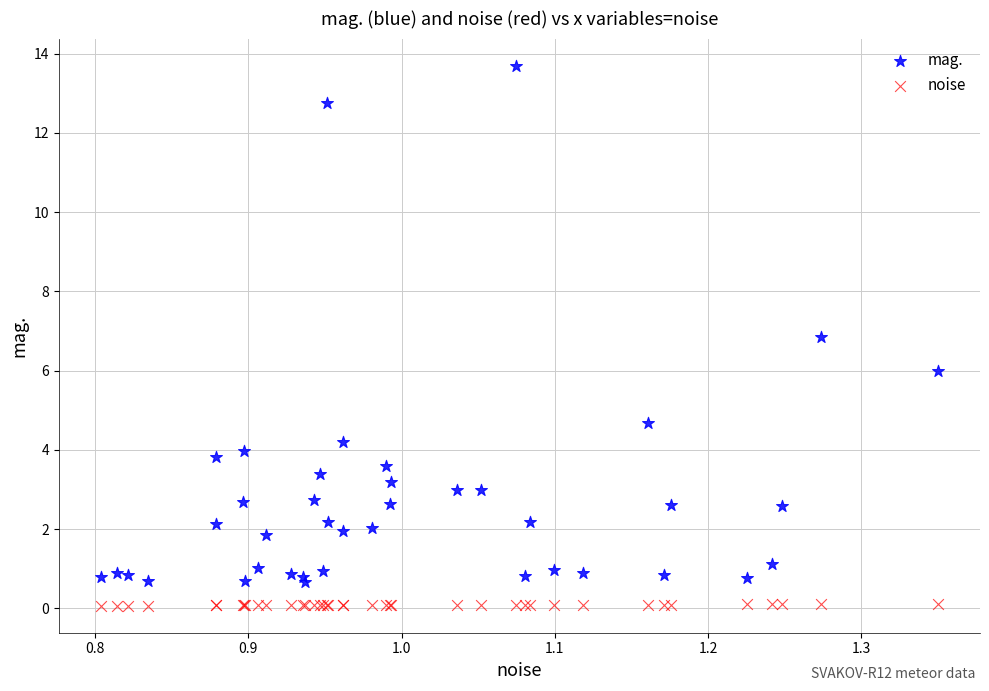

What is the X range (max minus min) for the scatter plot?

0.5